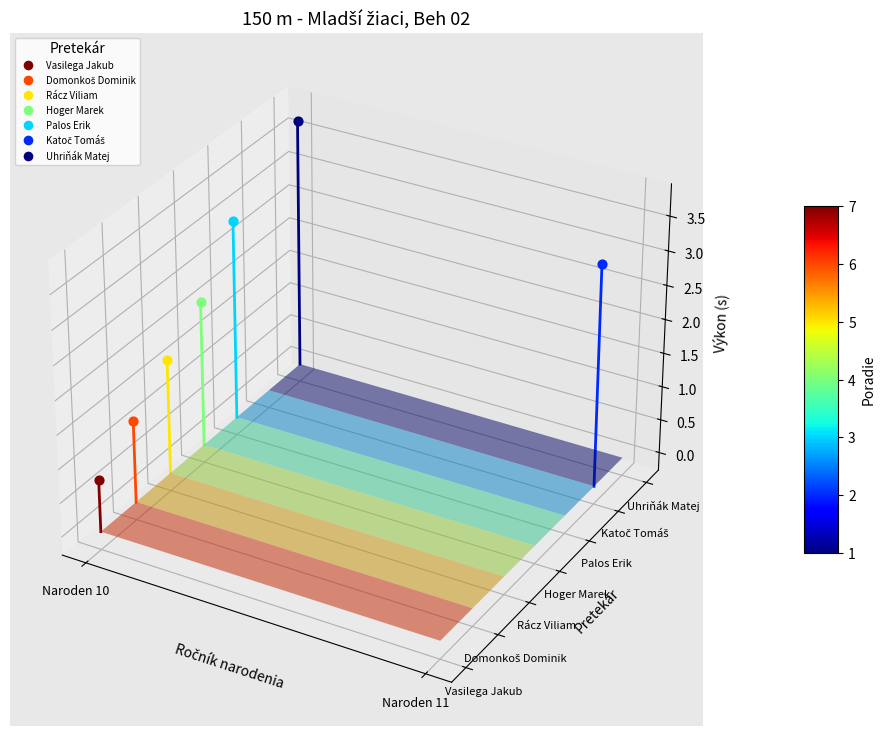

Which series has the largest total across all categories?

Uhriňák Matej